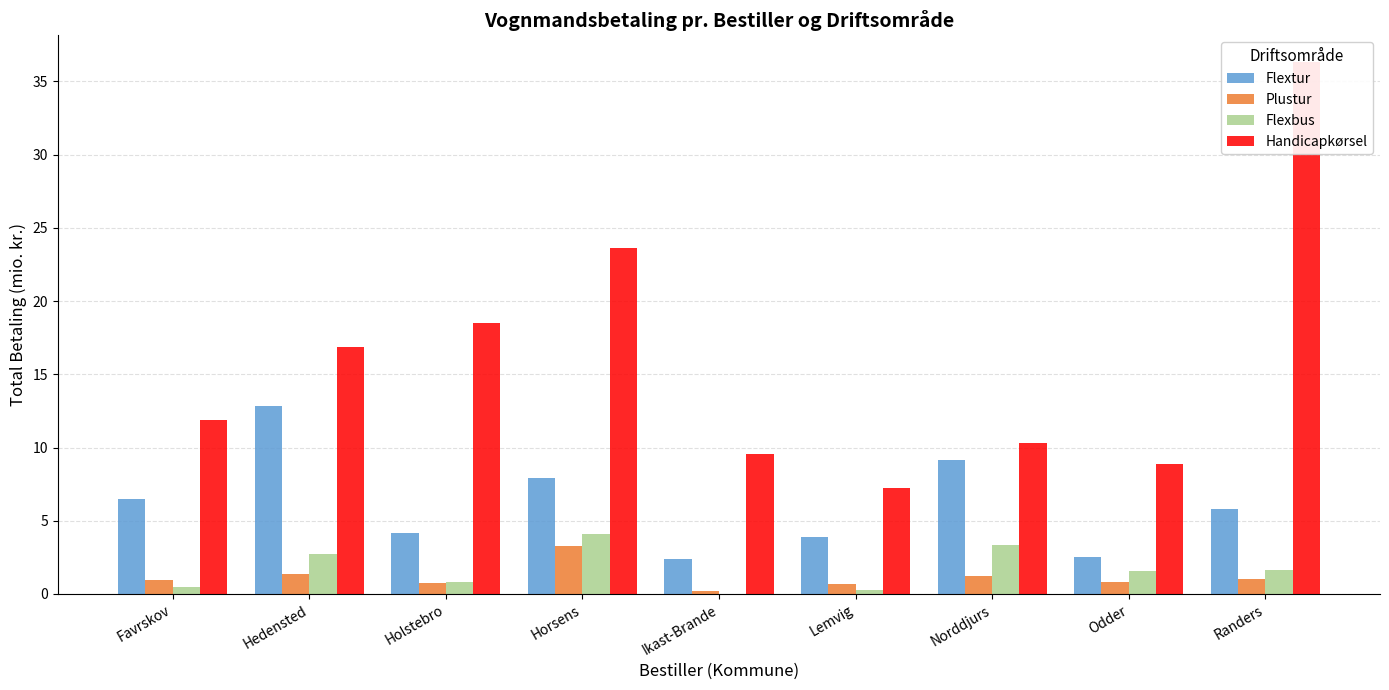

Which series has the widest spread of values?

Handicapkørsel